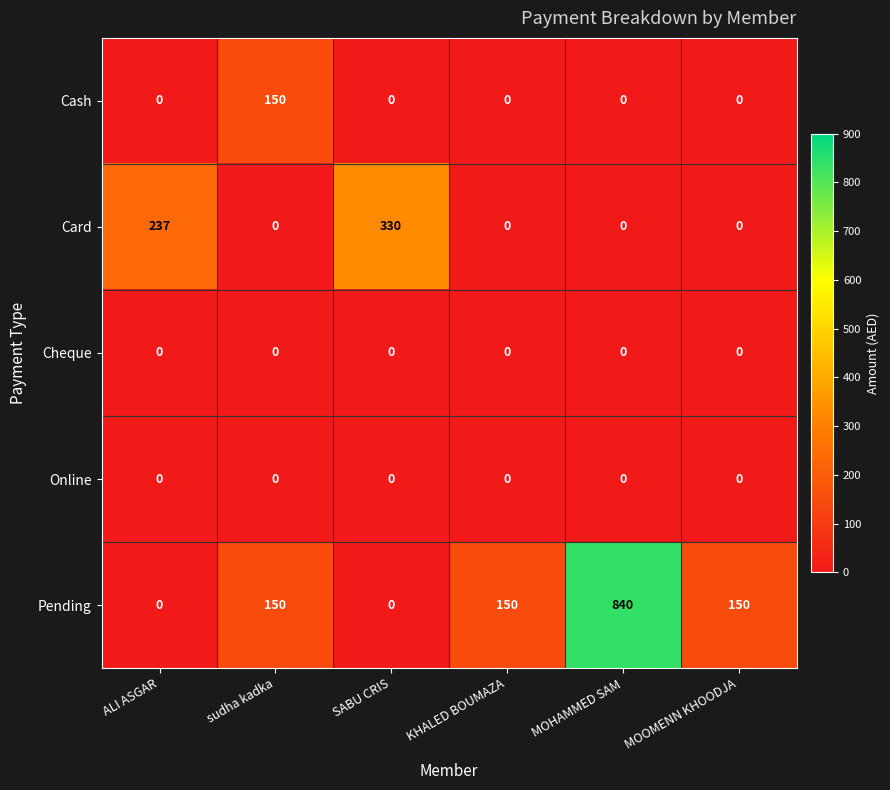

Reading right to left, extract all data points from this chart.

Cash: 0	0	0	0	150	0
Card: 0	0	0	330	0	237
Cheque: 0	0	0	0	0	0
Online: 0	0	0	0	0	0
Pending: 150	840	150	0	150	0